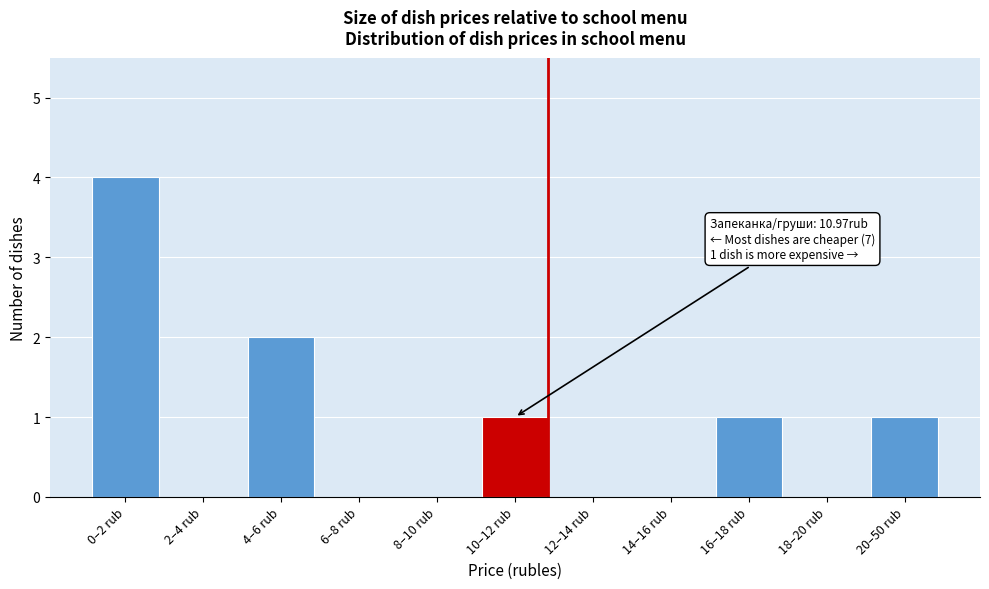

Reading right to left, what are all the values shown in this chart?

20–50 rub=1	18–20 rub=0	16–18 rub=1	14–16 rub=0	12–14 rub=0	10–12 rub=1	8–10 rub=0	6–8 rub=0	4–6 rub=2	2–4 rub=0	0–2 rub=4